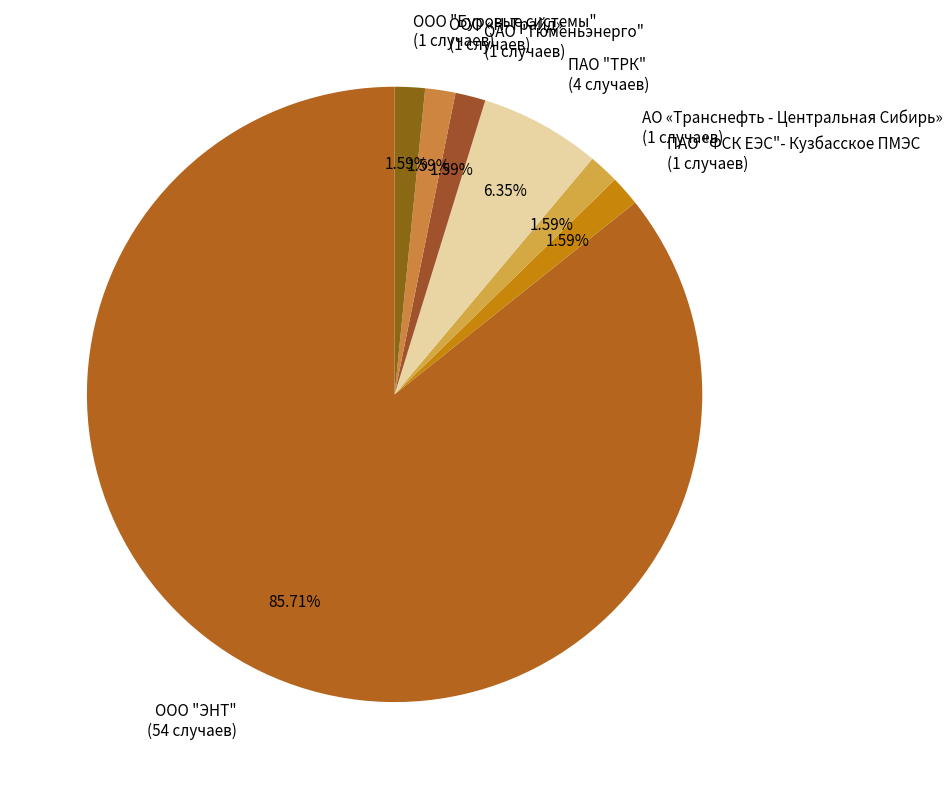

To the nearest percent, what percentage of the pie is АО «Транснефть - Центральная Сибирь»?

2%